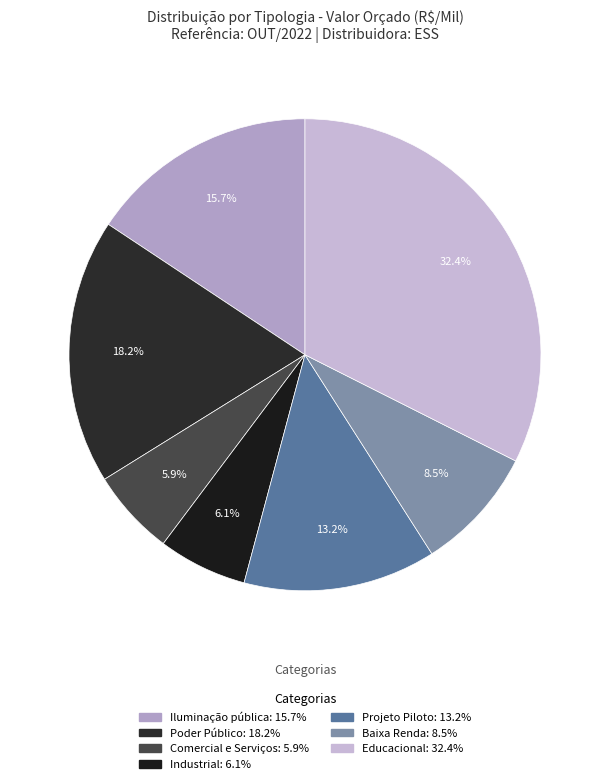

How much of the chart is everything except Projeto Piloto?

86.8%